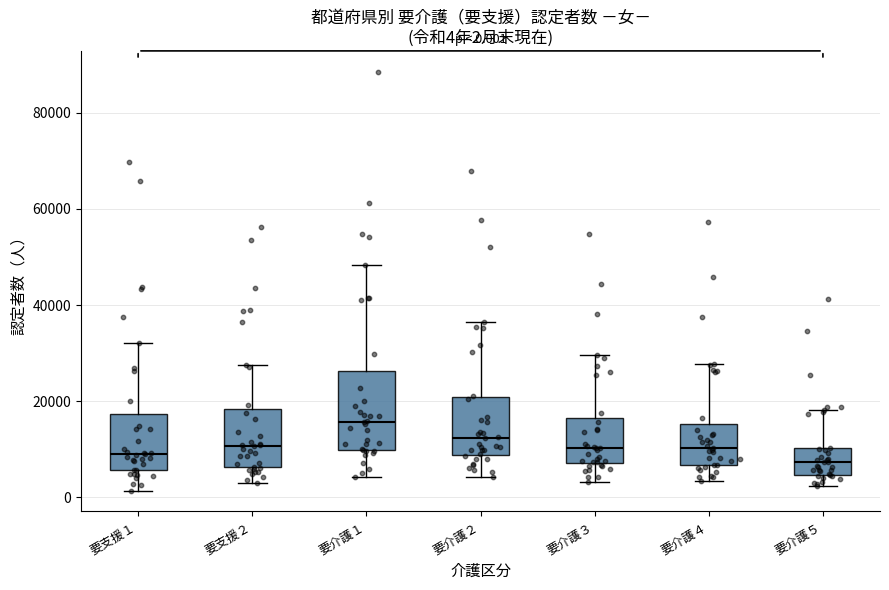

Which box's median line is the highest?

要介護１